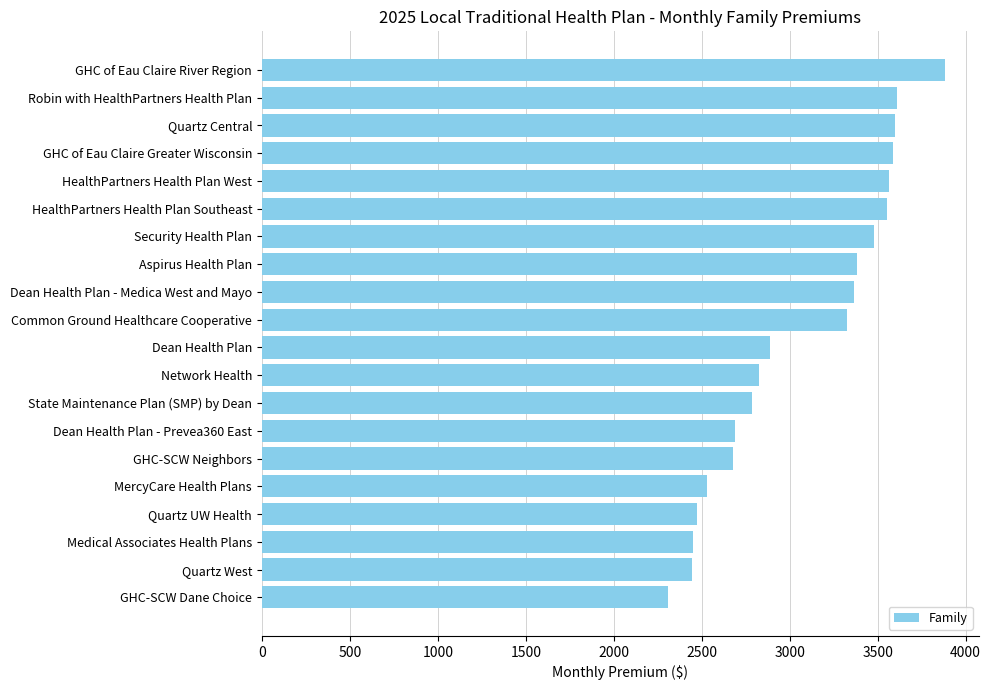

How many data points are less than 3322?

10